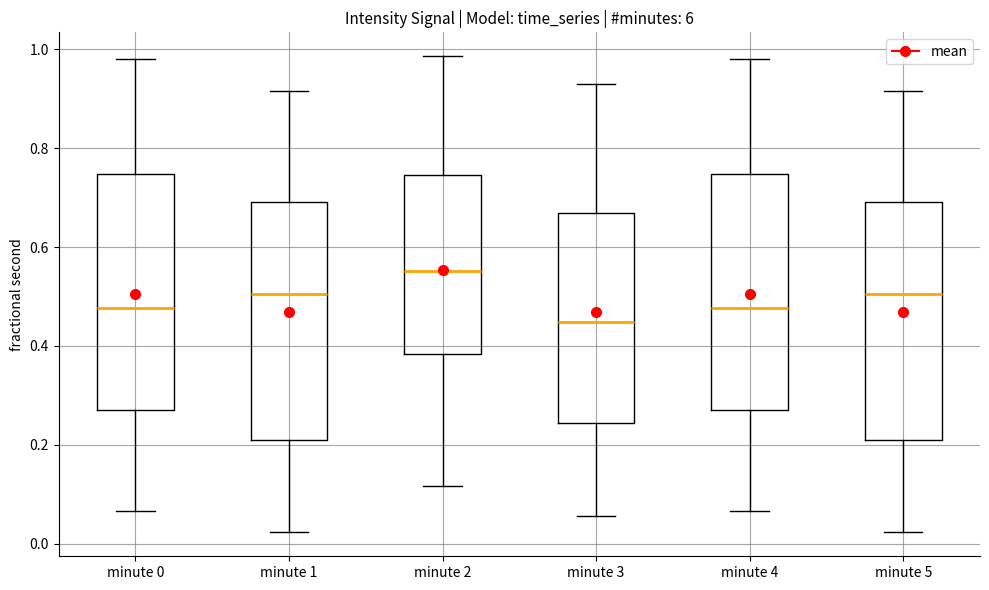

Reading left to right, transcribe this box plot: for each box, give where its median line is, the range the box spans, and where its two whiskers end, as read against the y-axis. The values are not printed on the chart, so give them approximately, as read against the axis.

minute 0: median 0.48, box 0.28 to 0.74, whiskers 0.06 to 0.98
minute 1: median 0.50, box 0.20 to 0.70, whiskers 0.02 to 0.92
minute 2: median 0.56, box 0.38 to 0.74, whiskers 0.12 to 0.98
minute 3: median 0.44, box 0.24 to 0.66, whiskers 0.06 to 0.94
minute 4: median 0.48, box 0.28 to 0.74, whiskers 0.06 to 0.98
minute 5: median 0.50, box 0.20 to 0.70, whiskers 0.02 to 0.92